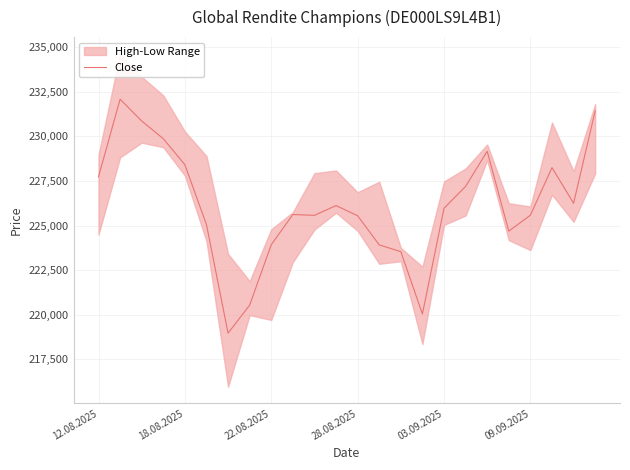

What is the maximum value for Close?

232085